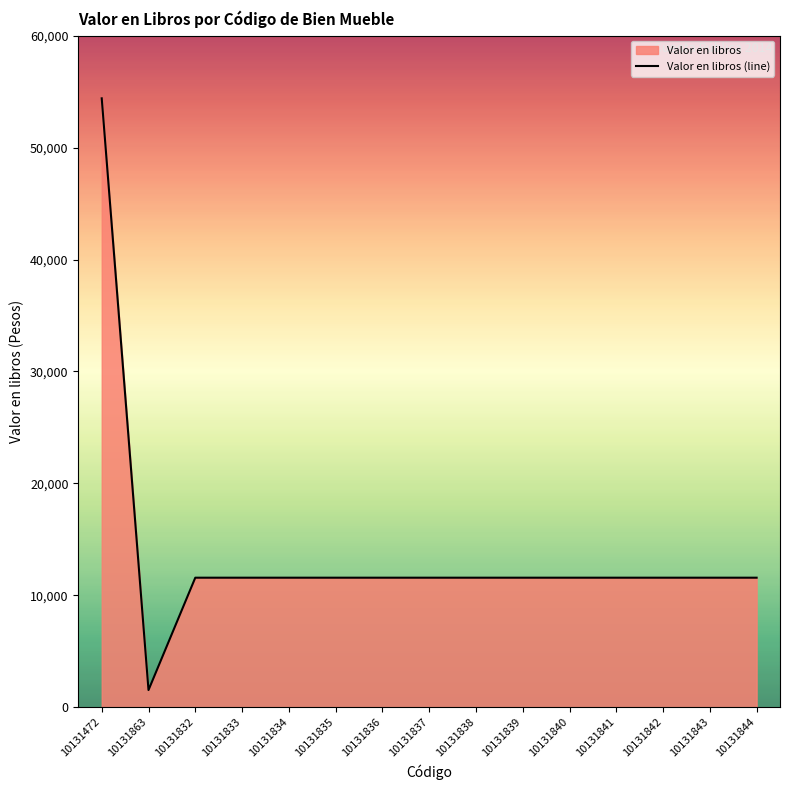

How many lines are shown in the chart?

1